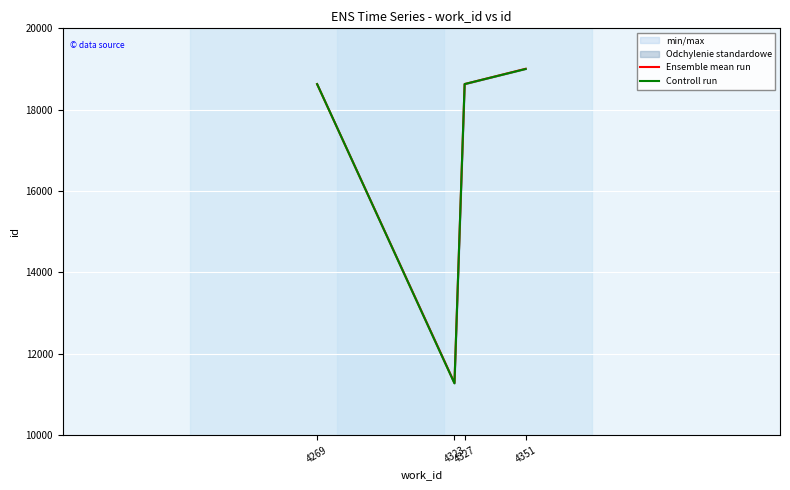

At which label is Ensemble mean run closest to 15144?

4269